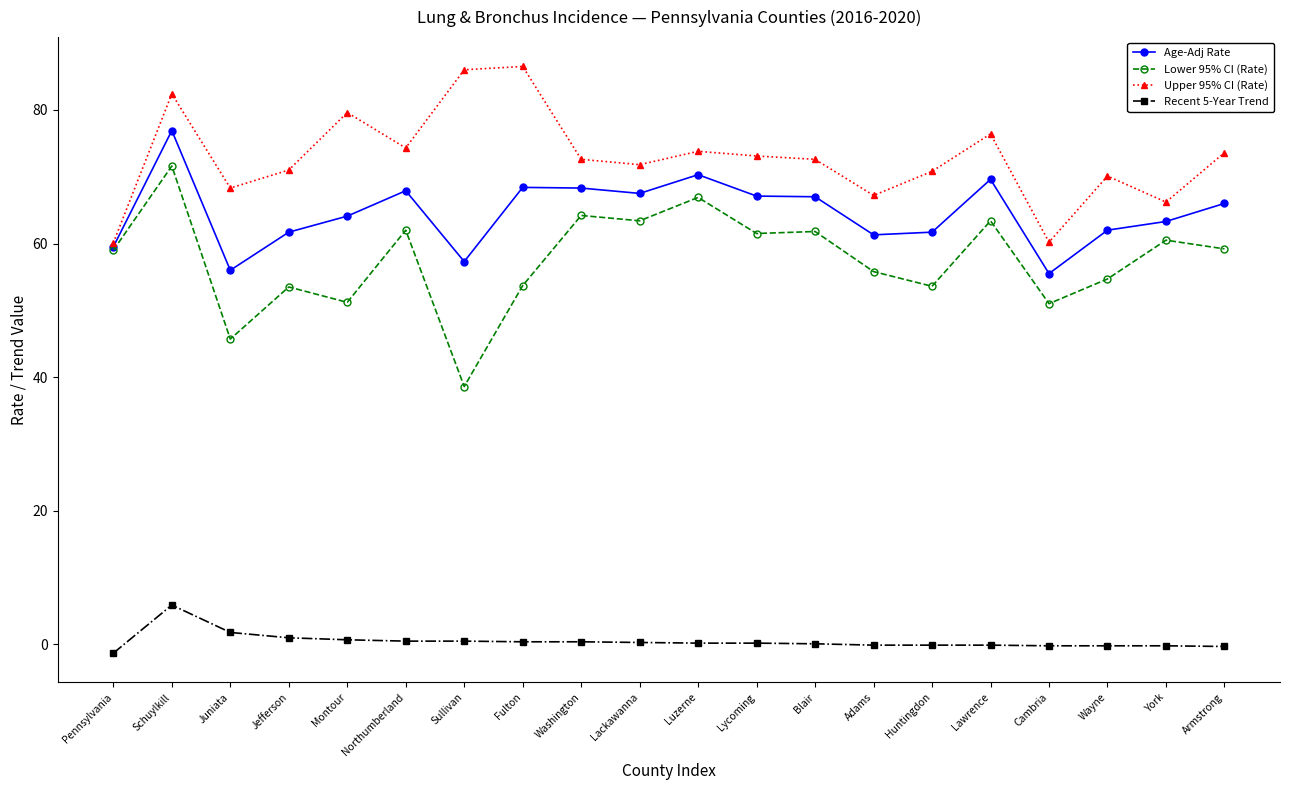

Which series has the widest spread of values?

Lower 95% CI (Rate)